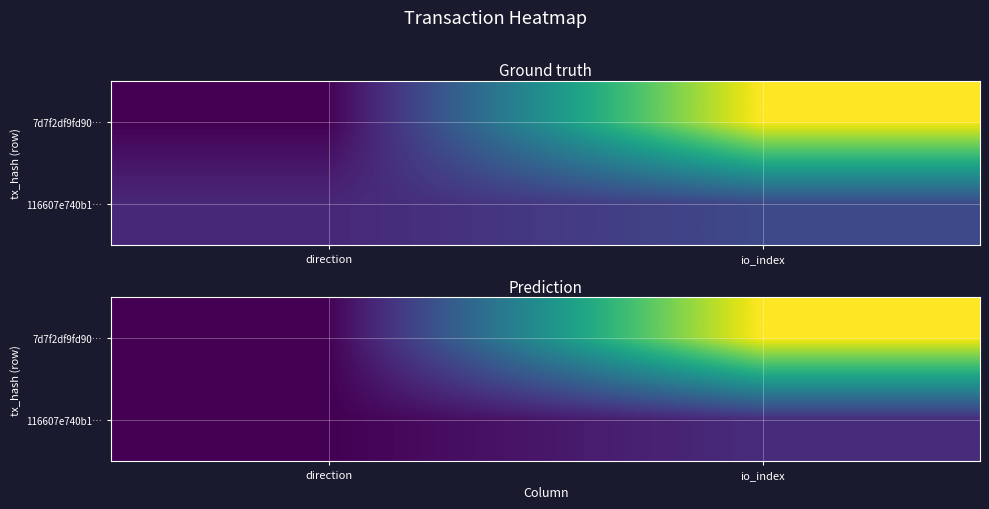

The 116607e740b1… series shows 3 at io_index. True or false?

True